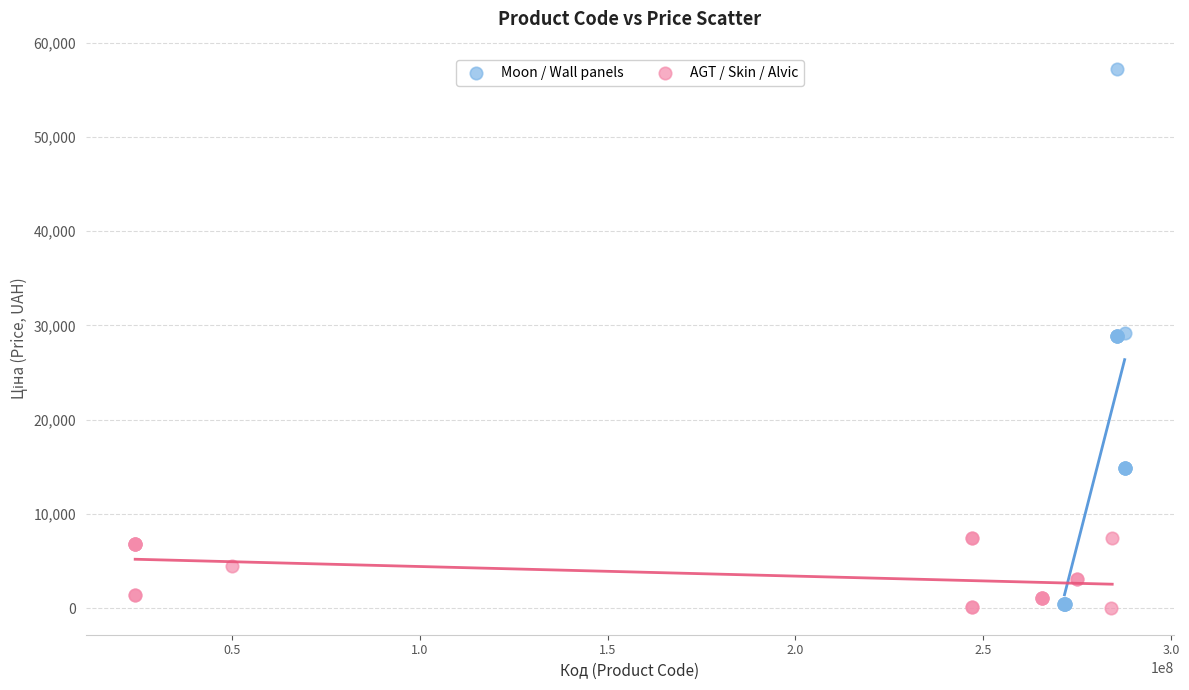

Which series contains the highest Y value?

Moon / Wall panels